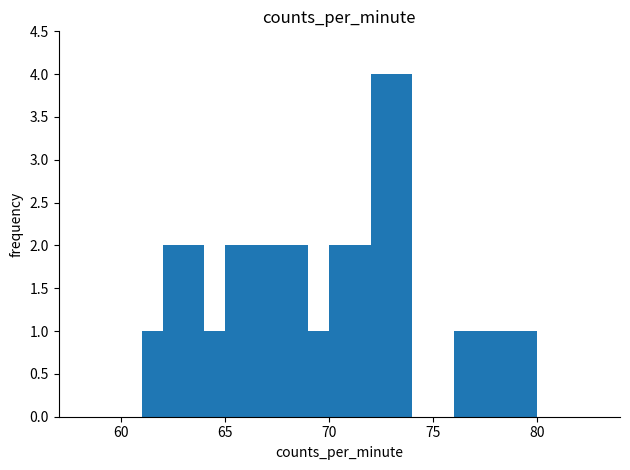

What is the difference between the maximum and minimum values?

3